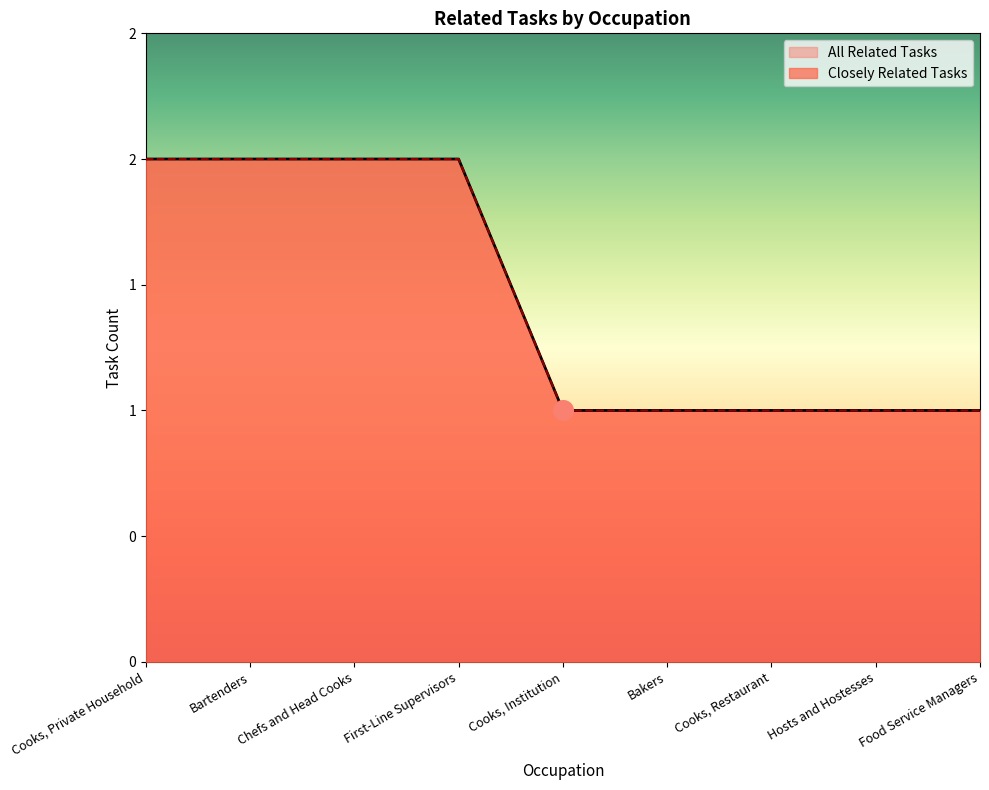

What is the total value across all series at Bakers?

2